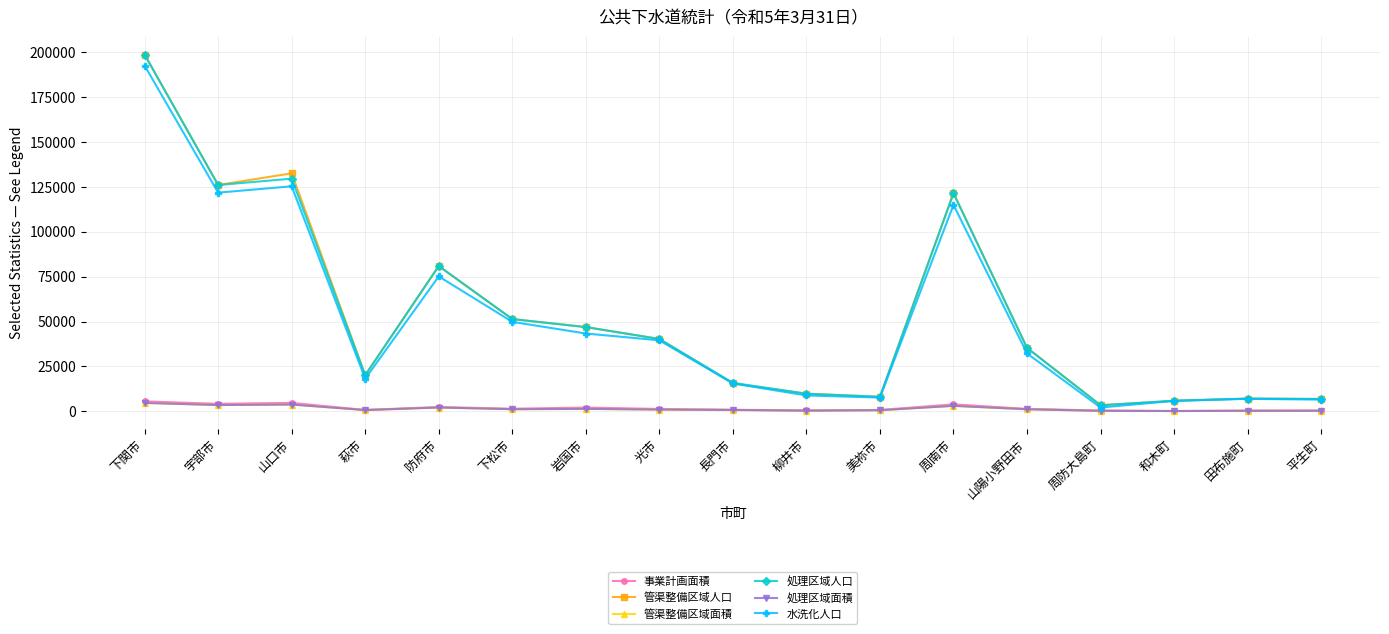

Where is 処理区域人口 nearest to the value 101052?

防府市